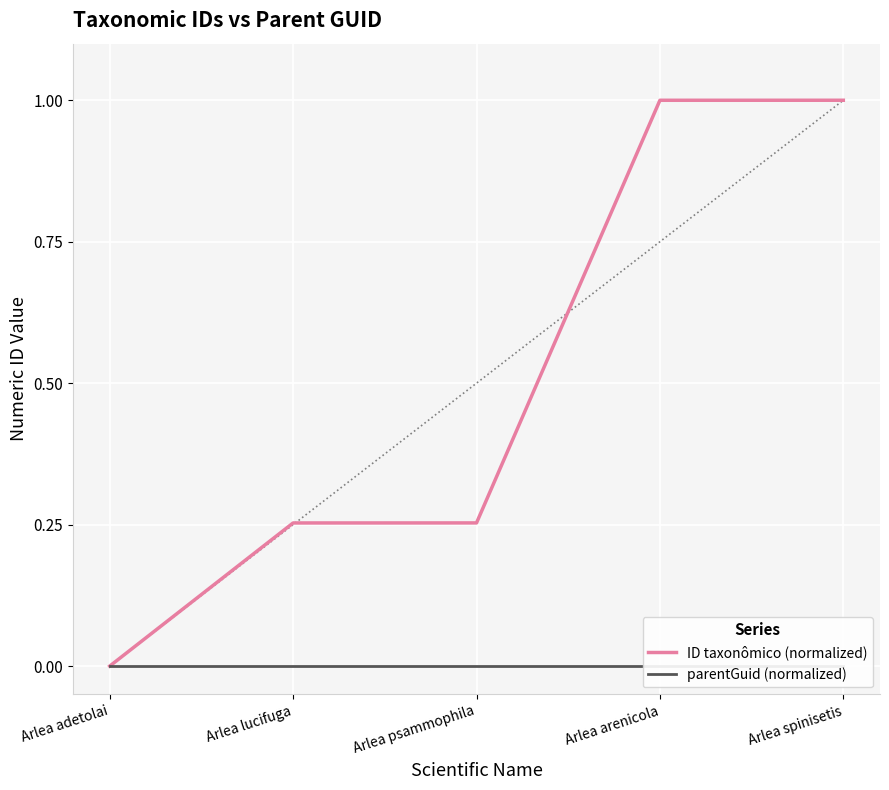

What is the spread (max minus min) of values at Arlea spinisetis?

1.0